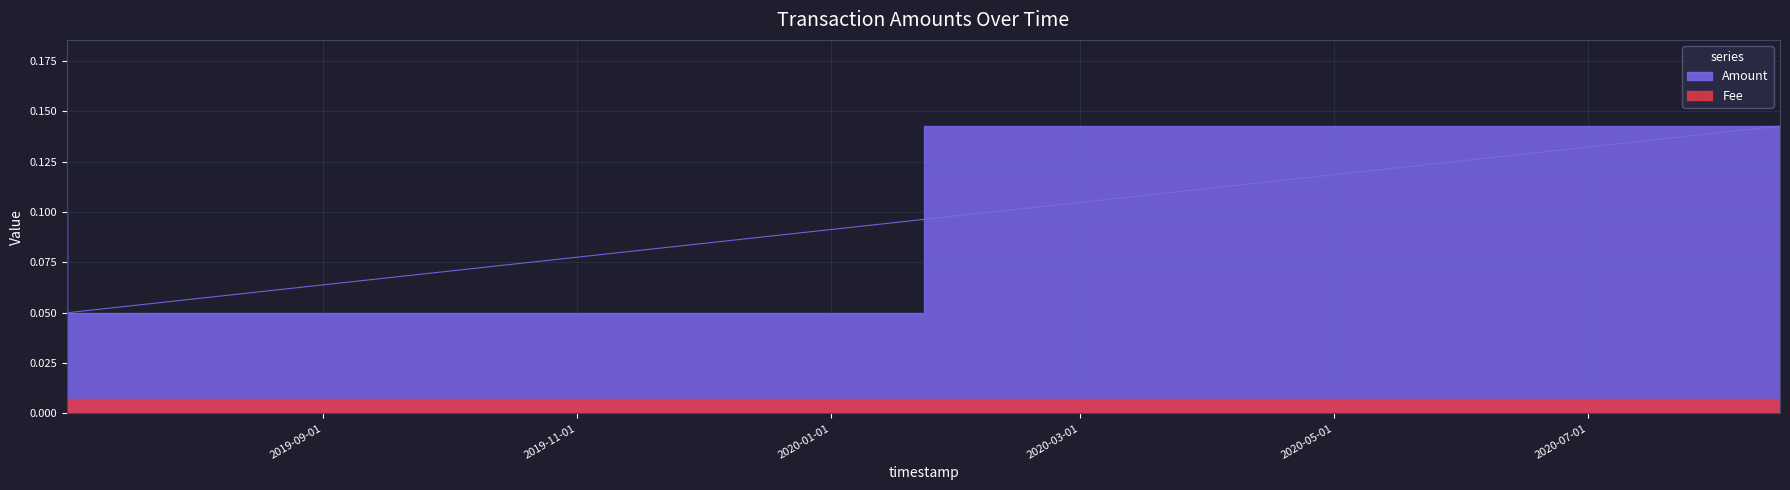

At how many categories does at least one series exceed 0?

3